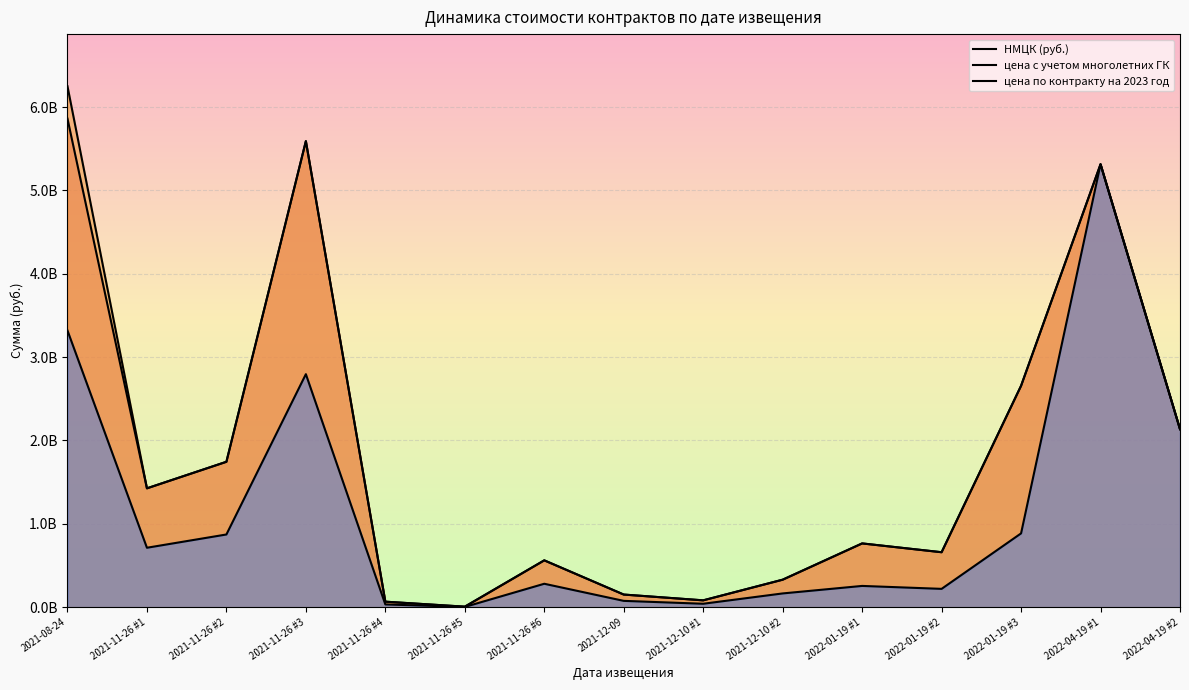

Does the chart display data point markers on the line(s)?

No